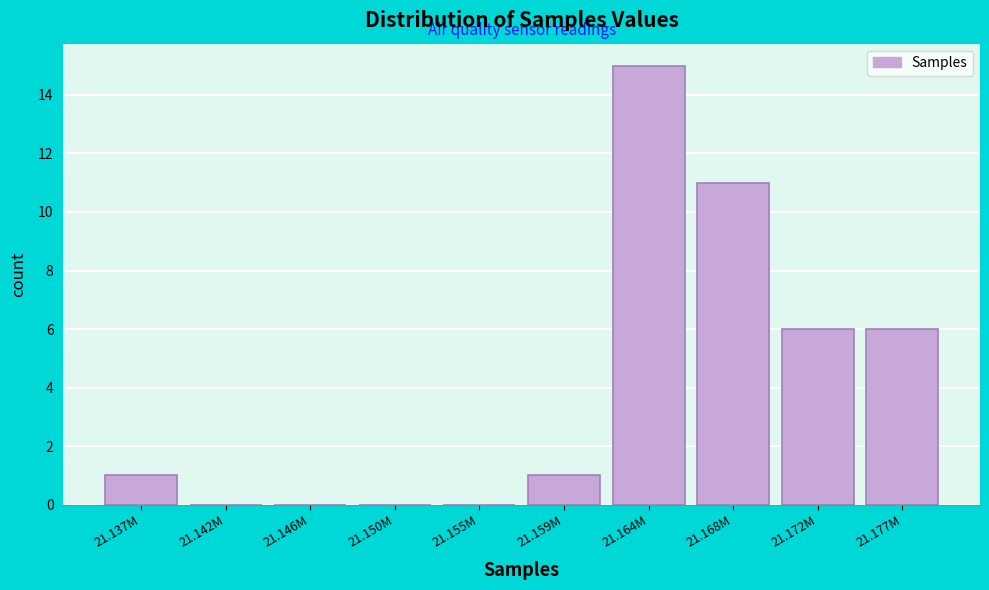

Reading left to right, transcribe all the data shown in this chart.

21.137M=1	21.142M=0	21.146M=0	21.150M=0	21.155M=0	21.159M=1	21.164M=15	21.168M=11	21.172M=6	21.177M=6